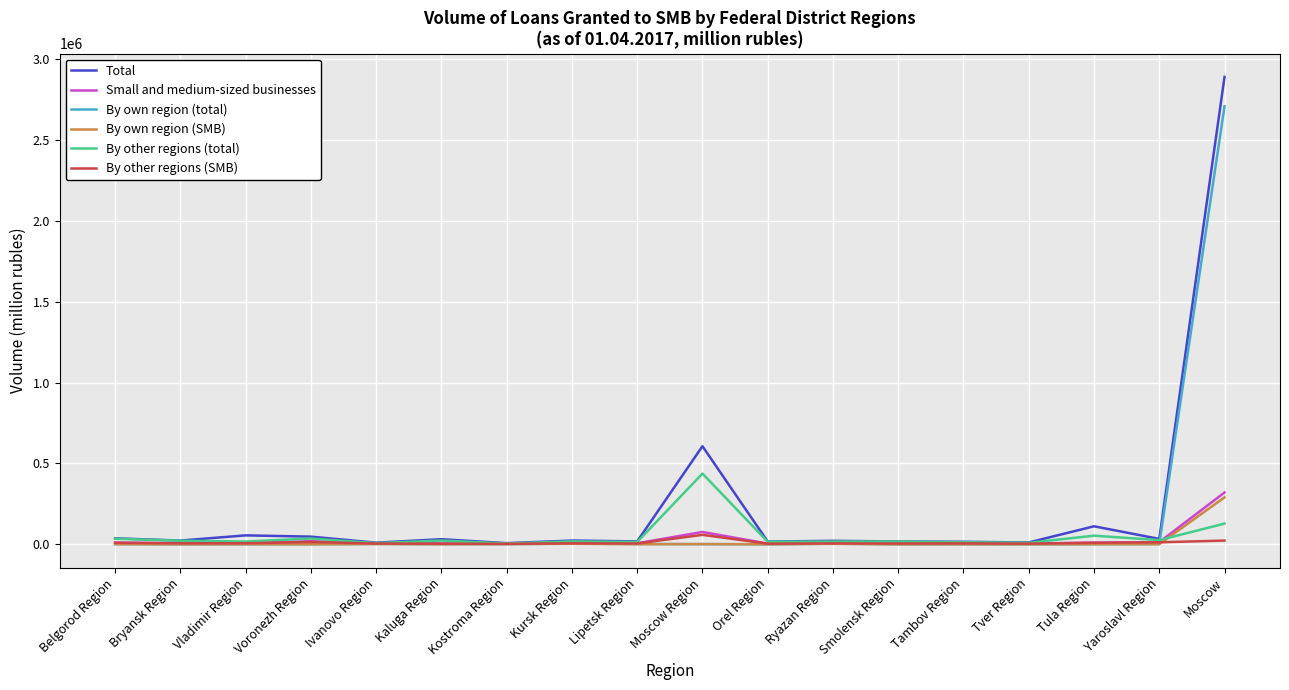

In By other regions (SMB), how many points are lower than both neighbors (excluding endpoints)?

6